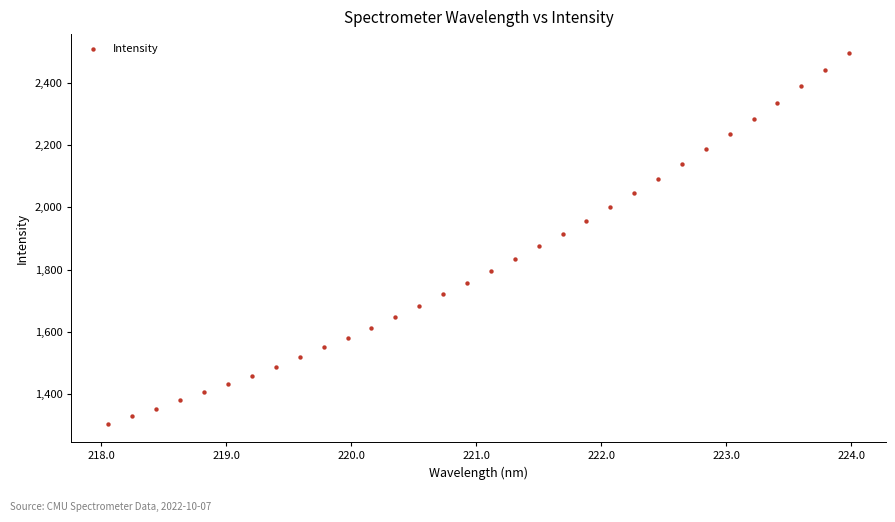

What is the range of Y values (max minus min)?

1193.7